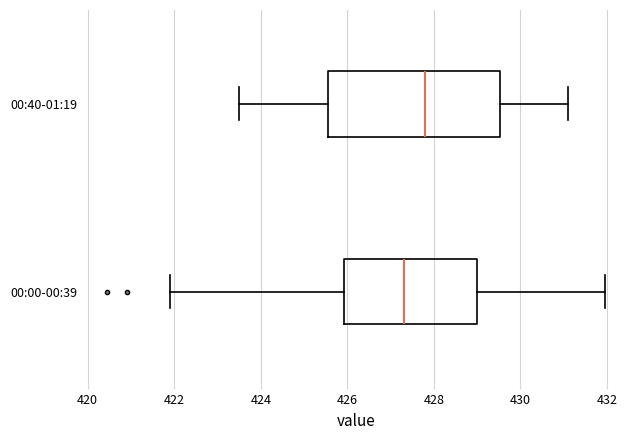

Reading bottom to top, transcribe this box plot: for each box, give where its median line is, the range the box spans, and where its two whiskers end, as read against the x-axis. The values are not printed on the chart, so give them approximately, as read against the axis.

00:00-00:39: median 427.4, box 426.0 to 429.0, whiskers 422.0 to 432.0
00:40-01:19: median 427.8, box 425.6 to 429.6, whiskers 423.6 to 431.2